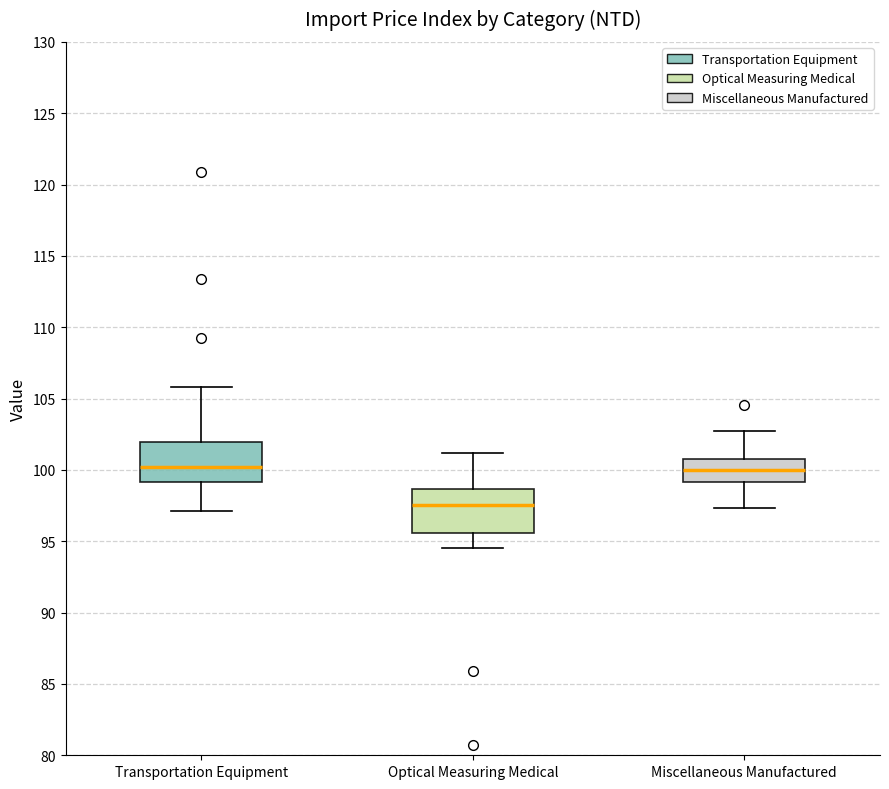

Reading left to right, transcribe this box plot: for each box, give where its median line is, the range the box spans, and where its two whiskers end, as read against the y-axis. The values are not printed on the chart, so give them approximately, as read against the axis.

Transportation Equipment: median 100.0, box 99.0 to 102.0, whiskers 97.0 to 106.0
Optical Measuring Medical: median 97.5, box 95.5 to 98.5, whiskers 94.5 to 101.0
Miscellaneous Manufactured: median 100.0, box 99.0 to 101.0, whiskers 97.5 to 102.5